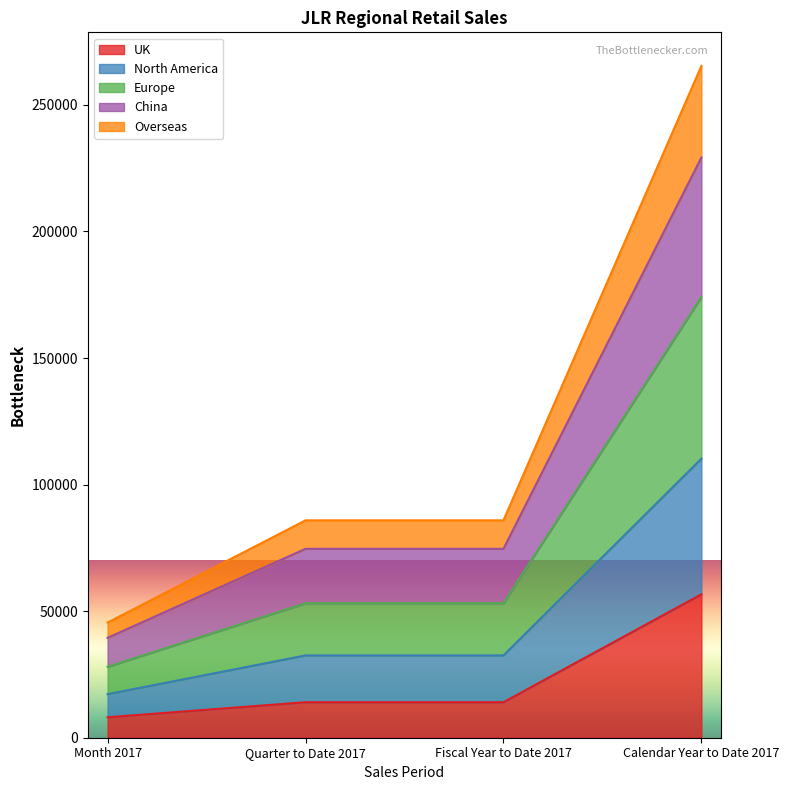

What is the minimum value for UK?

8072